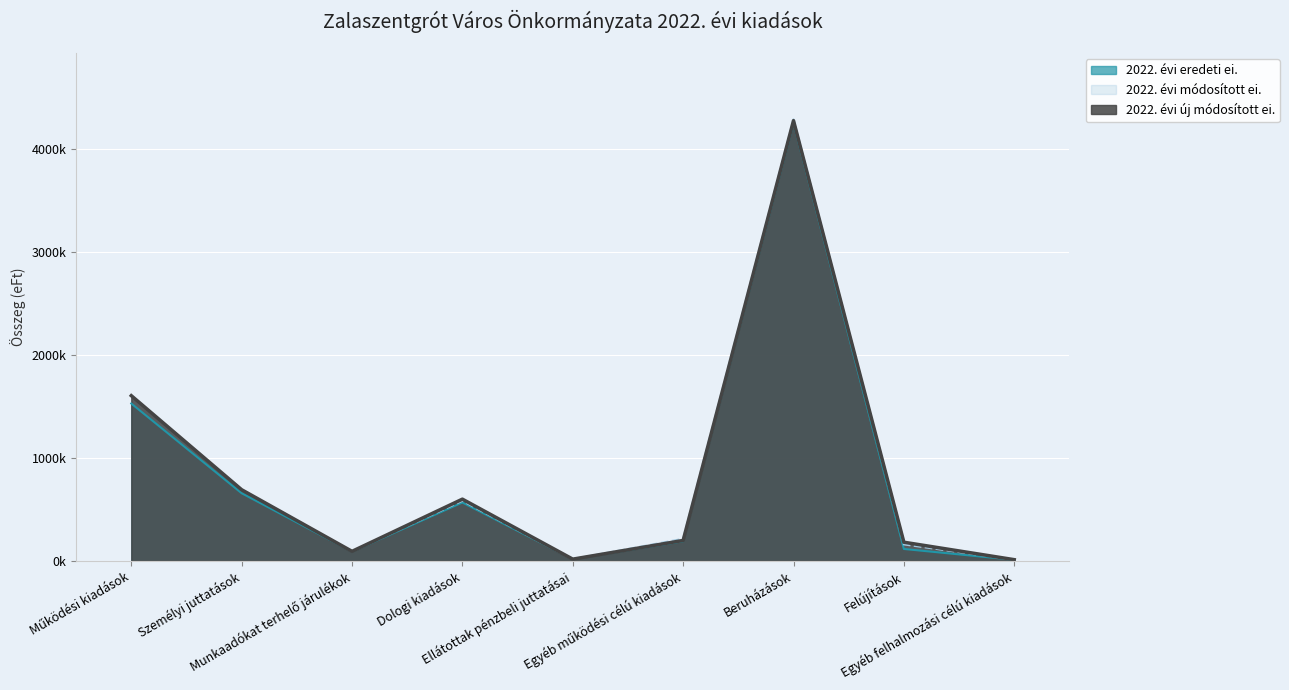

True or false: 2022. évi új módosított ei. and 2022. évi eredeti ei. intersect in this chart.

False